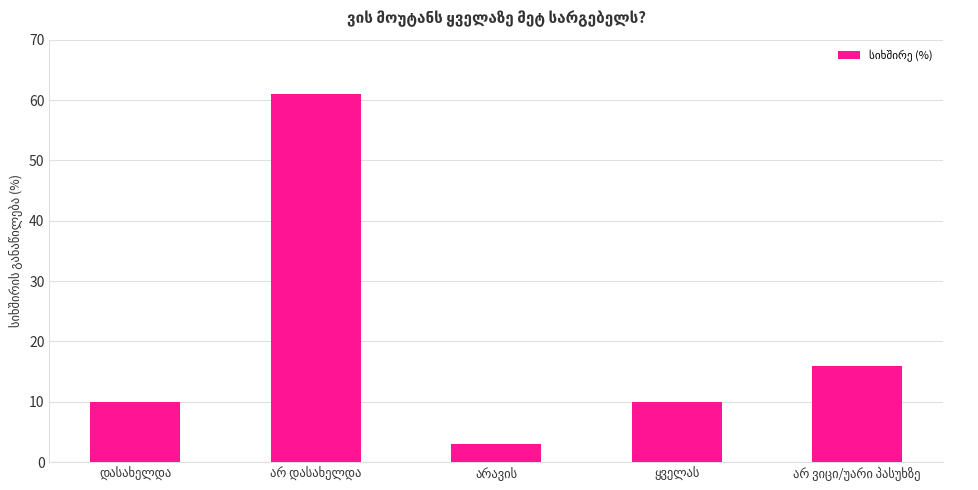

What is the difference between the maximum and second lowest values?

51